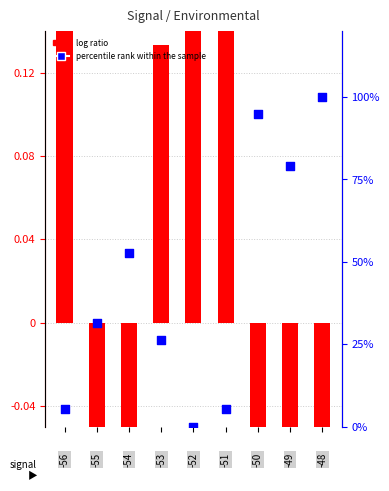

What are all the series names shown in the legend?

log ratio, percentile rank within the sample